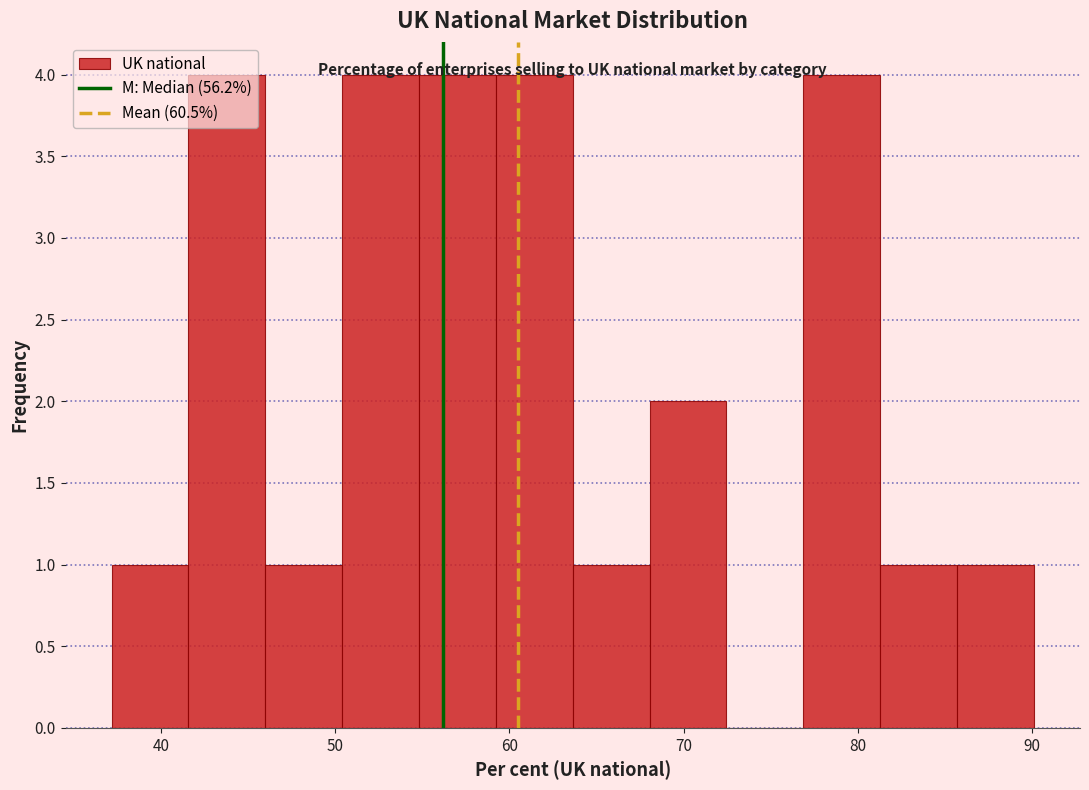

Reading left to right, list every bar in this chart as the range it spans on the x-axis followed by its height. Neither the bar edges nor the heights are printed on the chart, so give them approximately, as read against the axes.

37 to 42: 1
42 to 46: 4
46 to 50: 1
50 to 55: 4
55 to 59: 4
59 to 64: 4
64 to 68: 1
68 to 72: 2
72 to 77: 0
77 to 81: 4
81 to 86: 1
86 to 90: 1